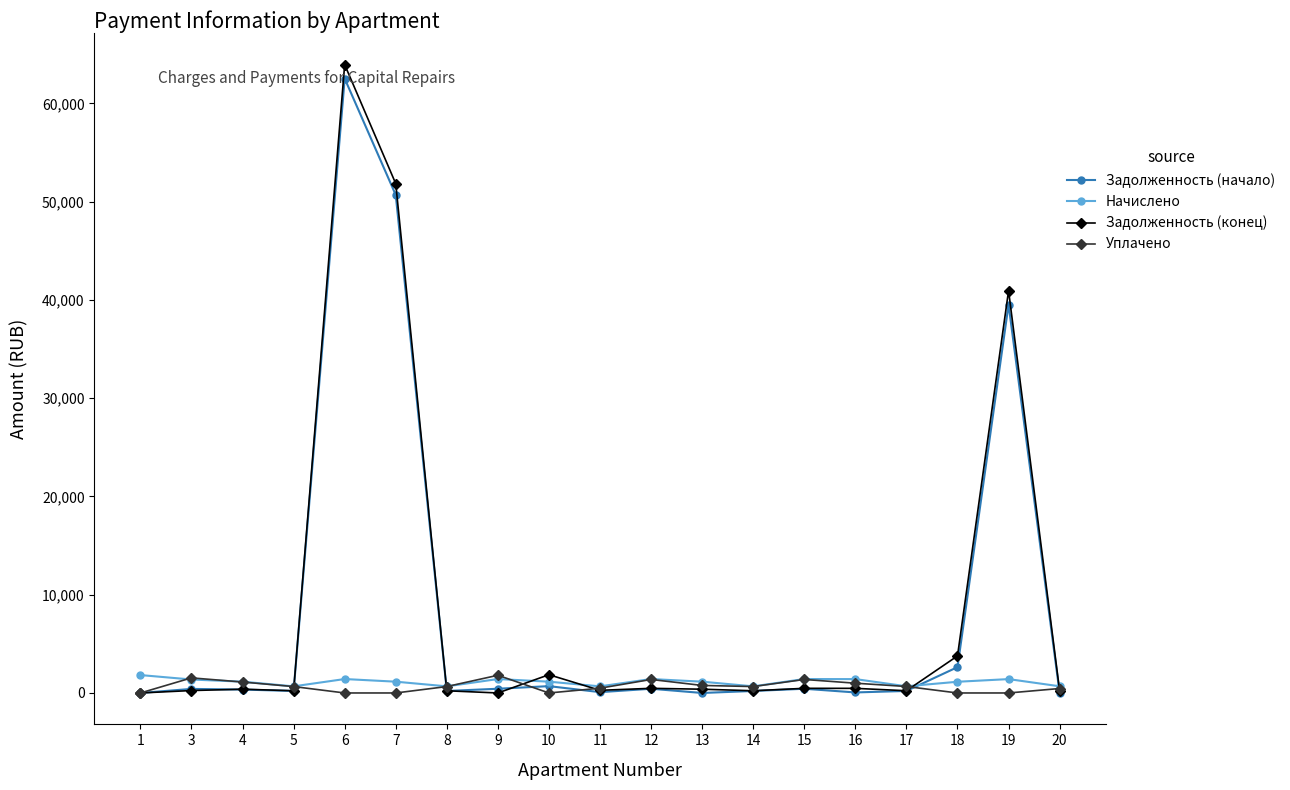

At which category is the sum across all series the highest?

6